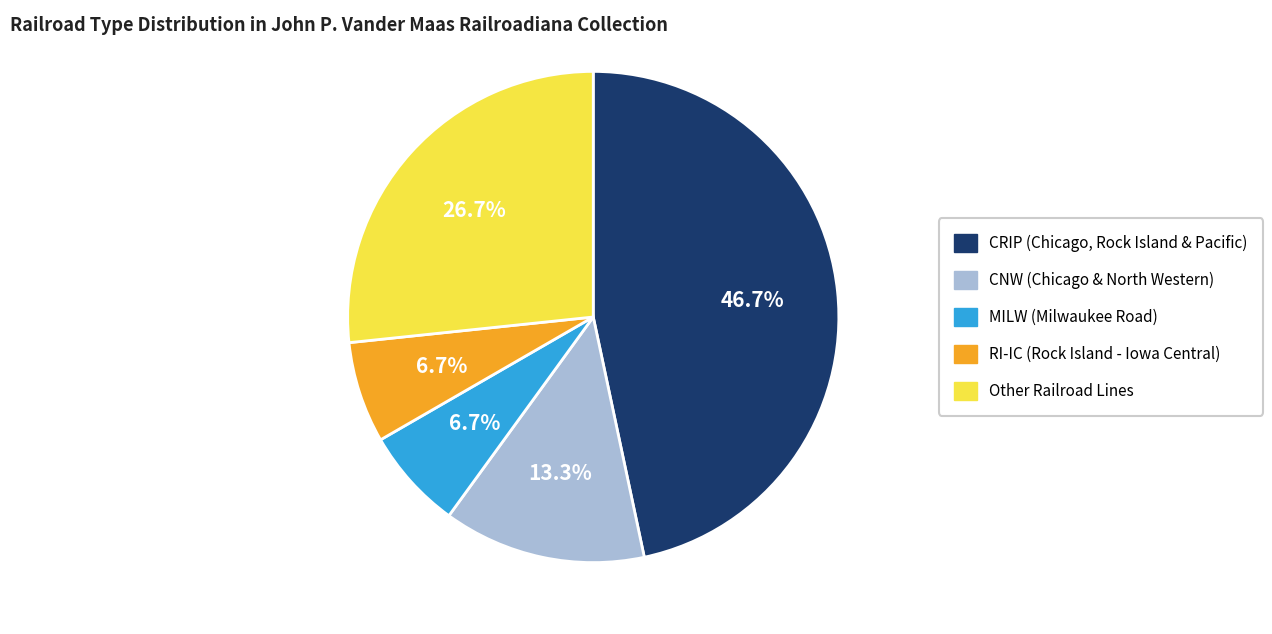

Does any single category account for the majority?

No